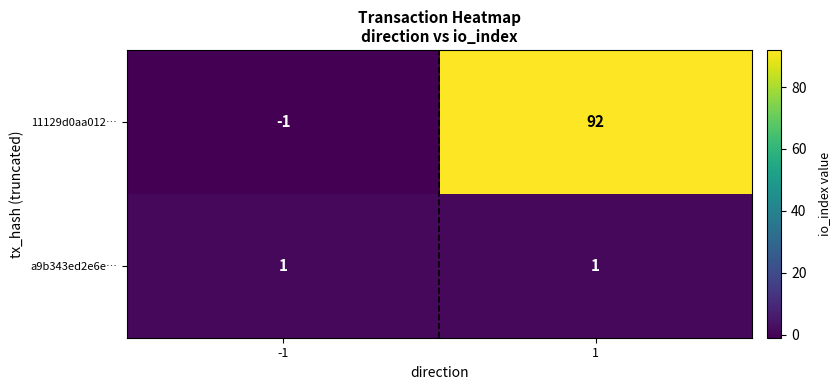

Reading left to right, list all the values displayed in this chart.

11129d0aa012…: -1	92
a9b343ed2e6e…: 1	1